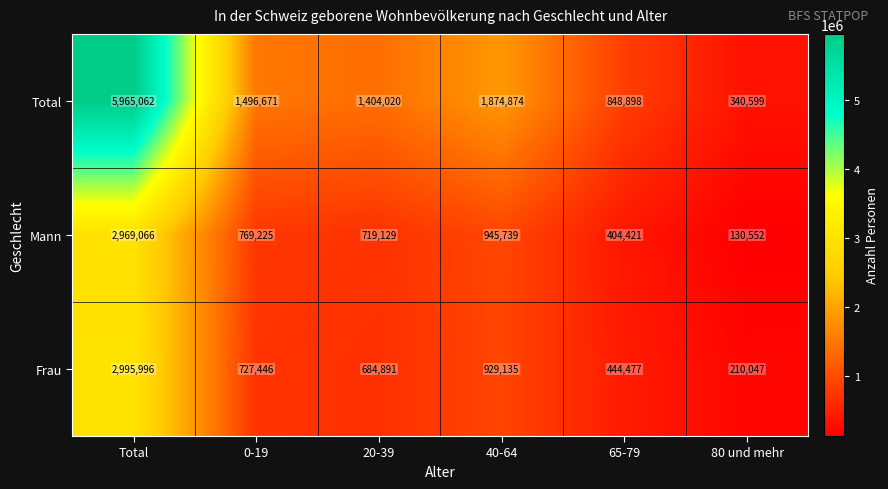

At how many categories does at least one series exceed 2703217?

1